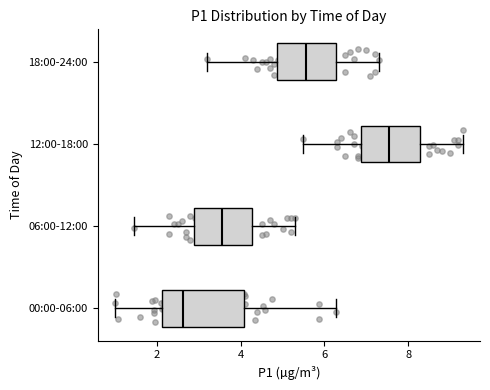

Where is the left edge of the box for 12:00-18:00 on the x-axis? The values are not printed on the chart, so give them approximately, as read against the axis.

6.8